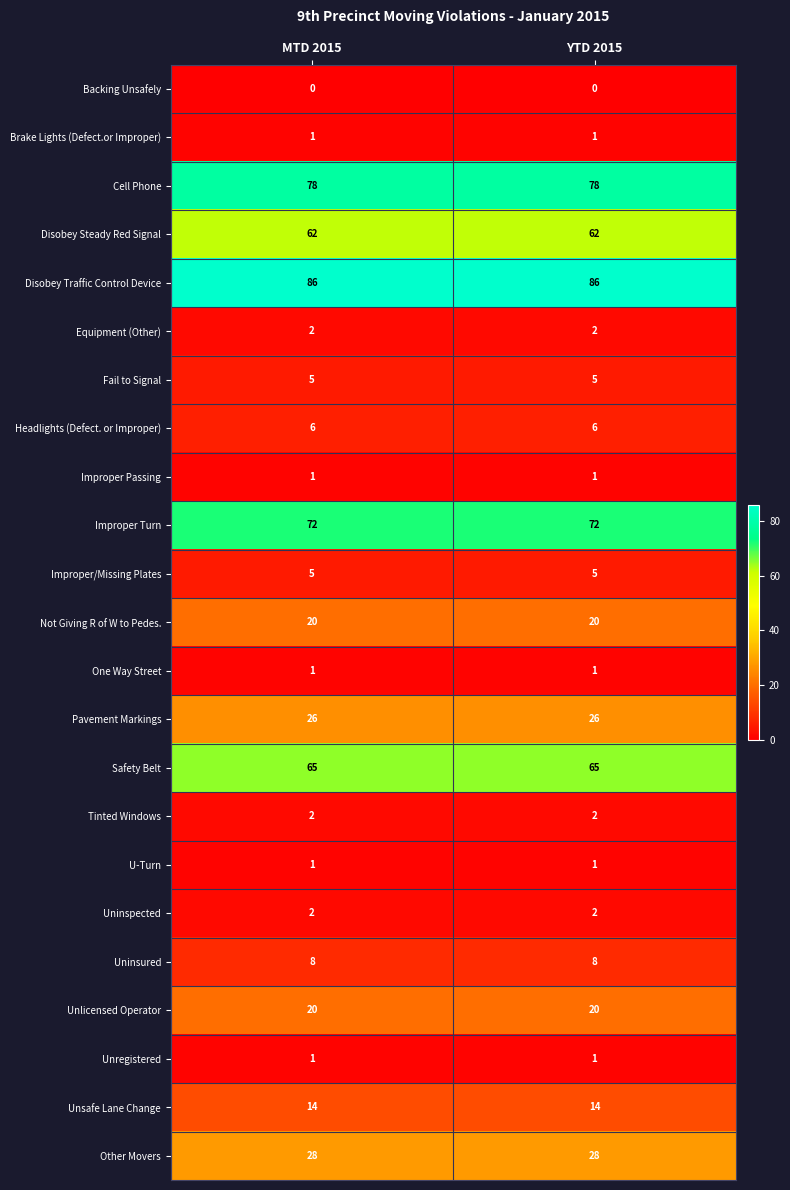

Read the Other Movers value at YTD 2015.

28